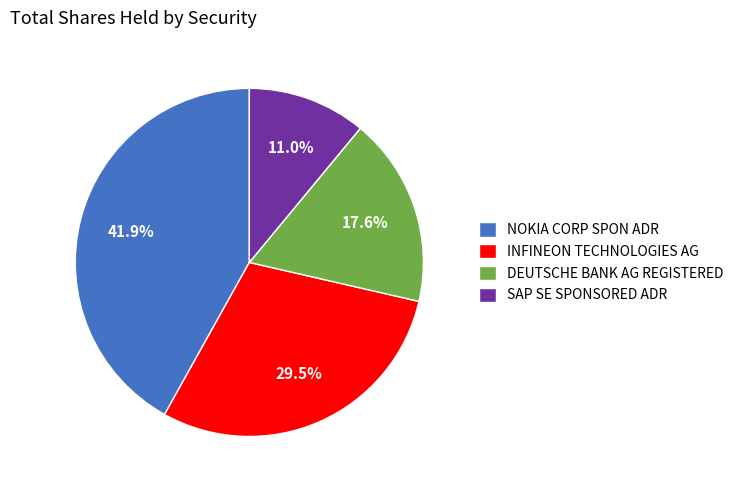

Rank the categories by value from lowest to highest.

SAP SE SPONSORED ADR, DEUTSCHE BANK AG REGISTERED, INFINEON TECHNOLOGIES AG, NOKIA CORP SPON ADR